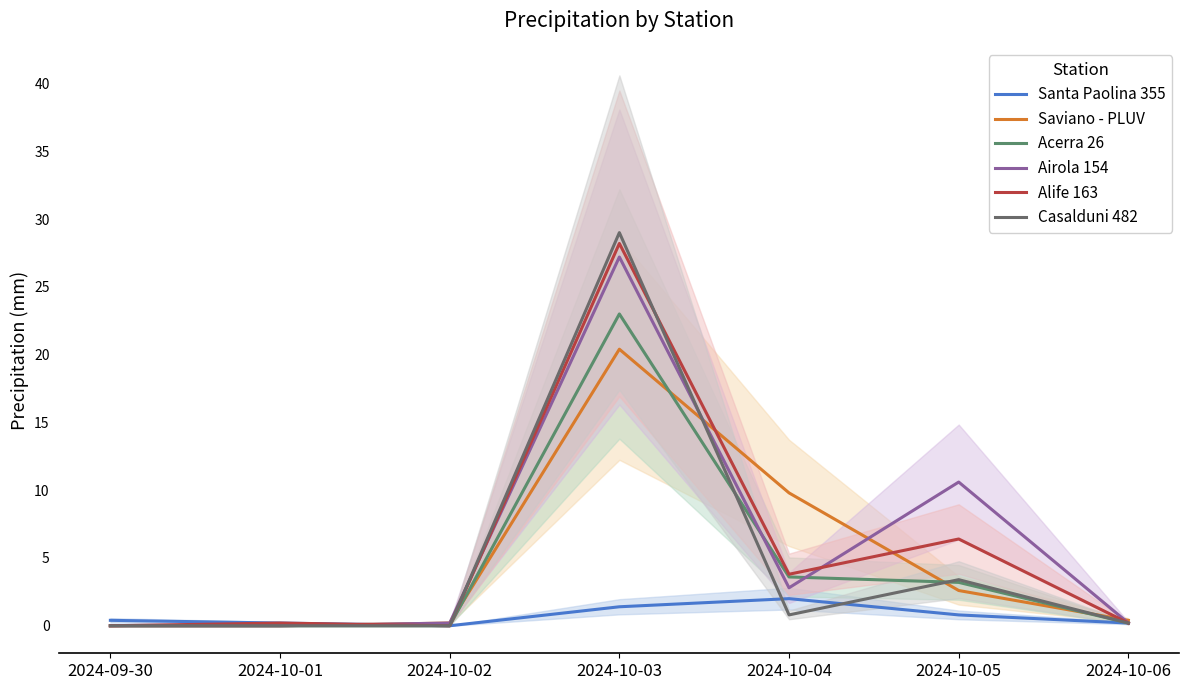

What is the label of the 6th point from the left?

2024-10-05